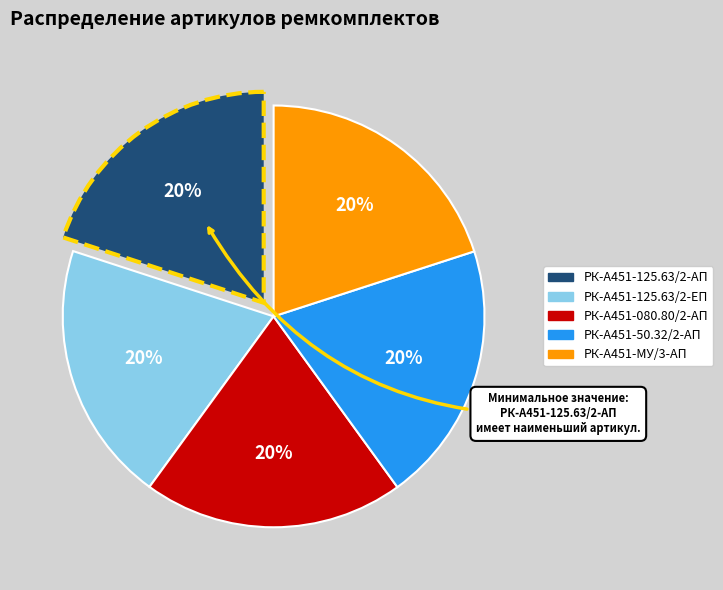

Count the number of slices in the pie.

5